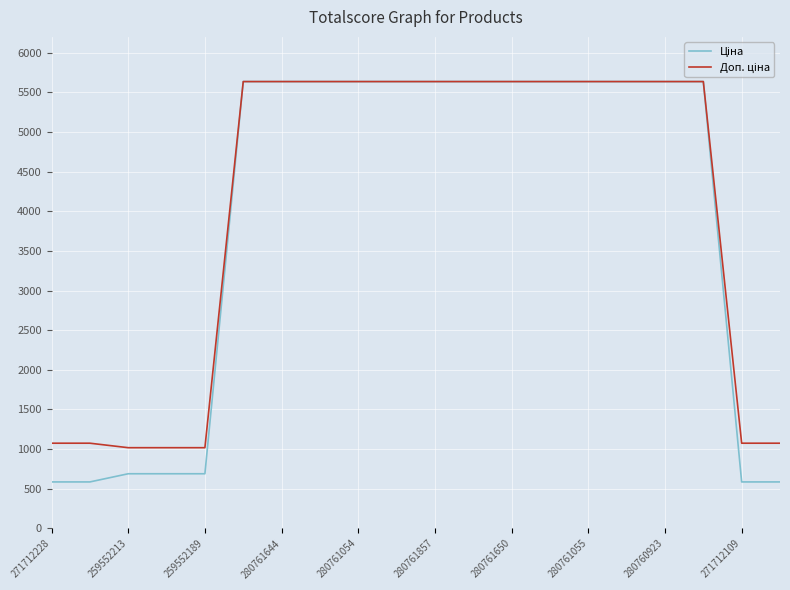

What is the minimum value shown in the chart?

586.0